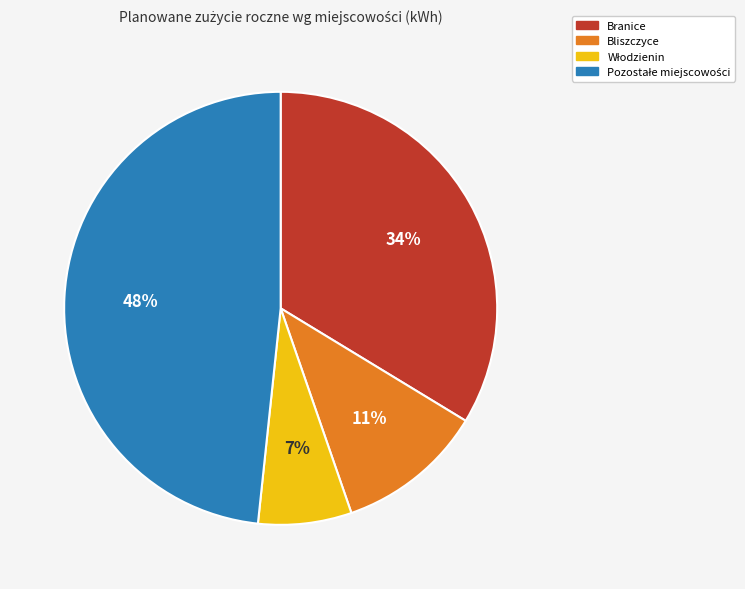

The Bliszczyce slice represents 1% of the pie. True or false?

False